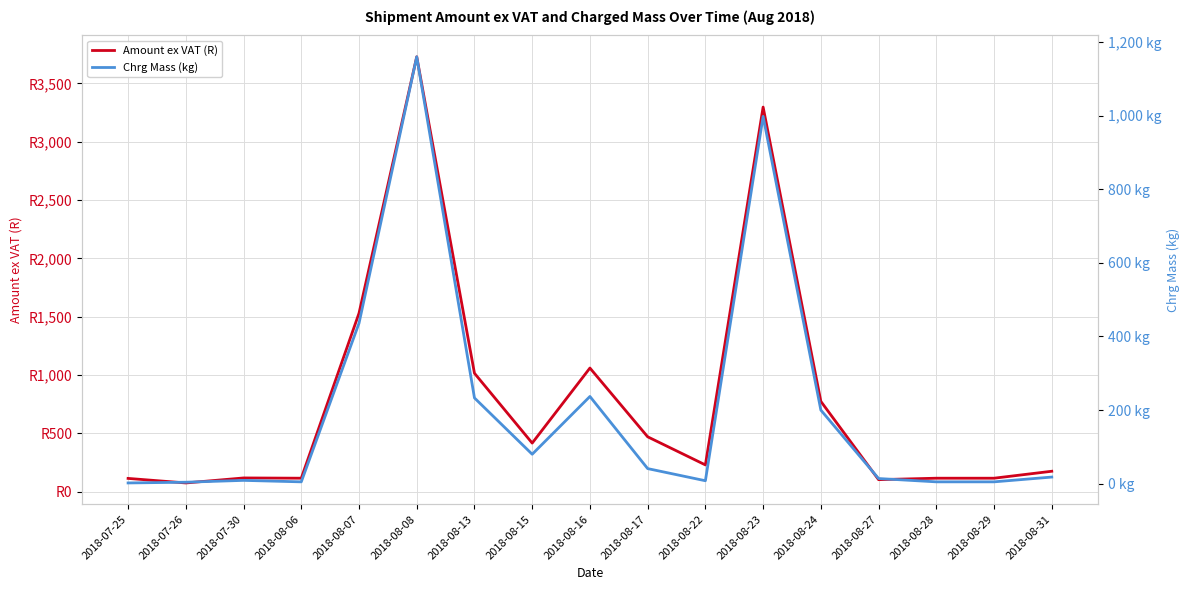

The Chrg Mass (kg) series shows 367.3 at 2018-08-13. True or false?

False